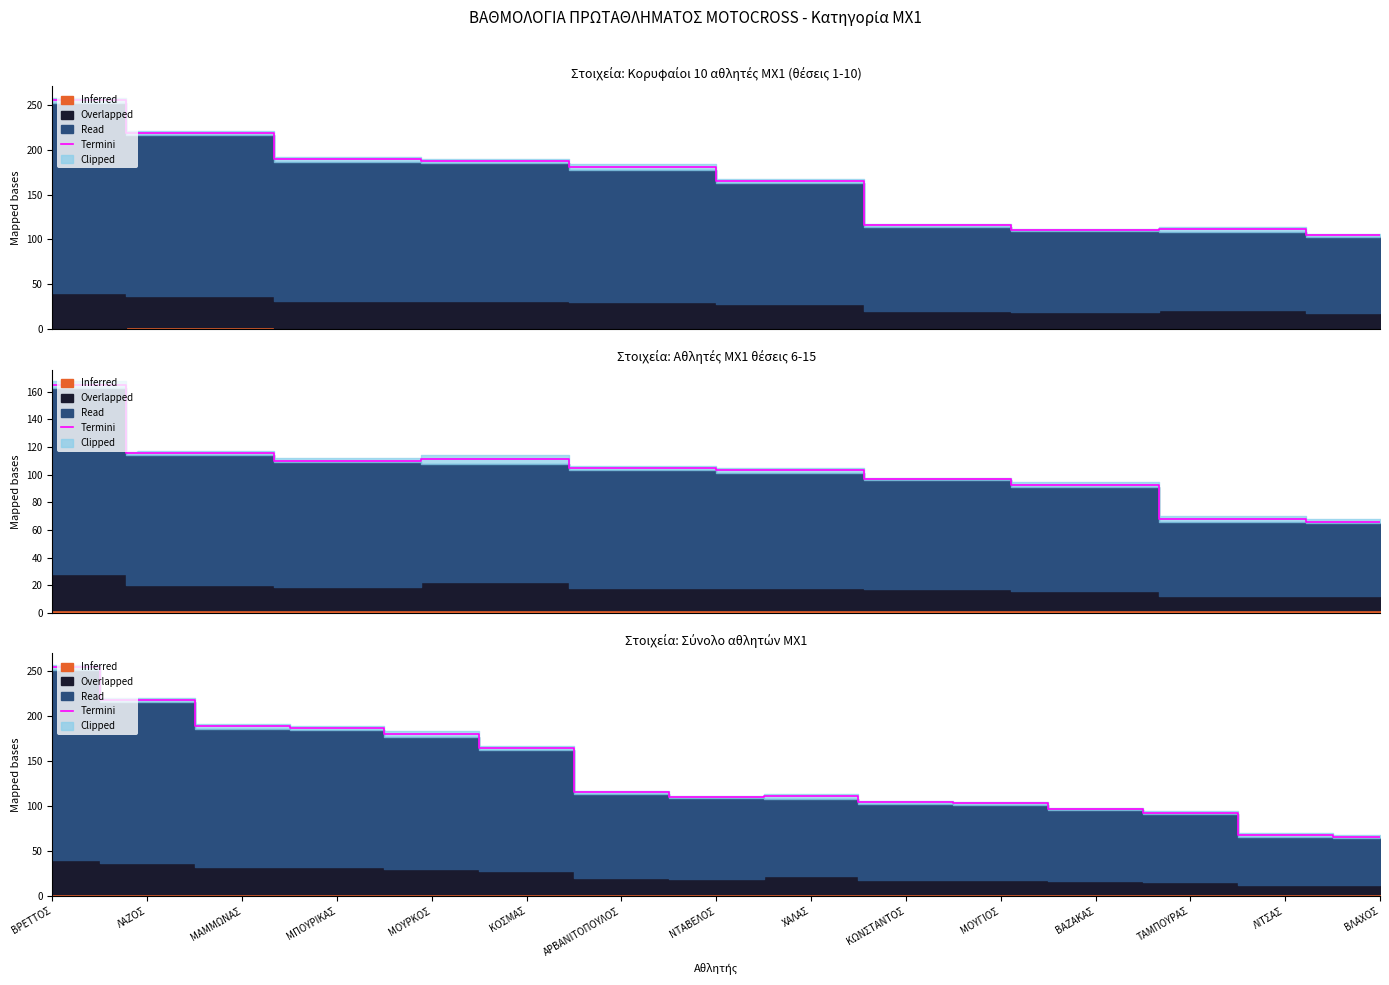

Reading left to right, extract all data points from this chart.

255.0	218.7	189.0	187.4	180.8	165.1	115.7	110.2	111.3	104.5	103.2	96.9	92.3	67.8	66.0